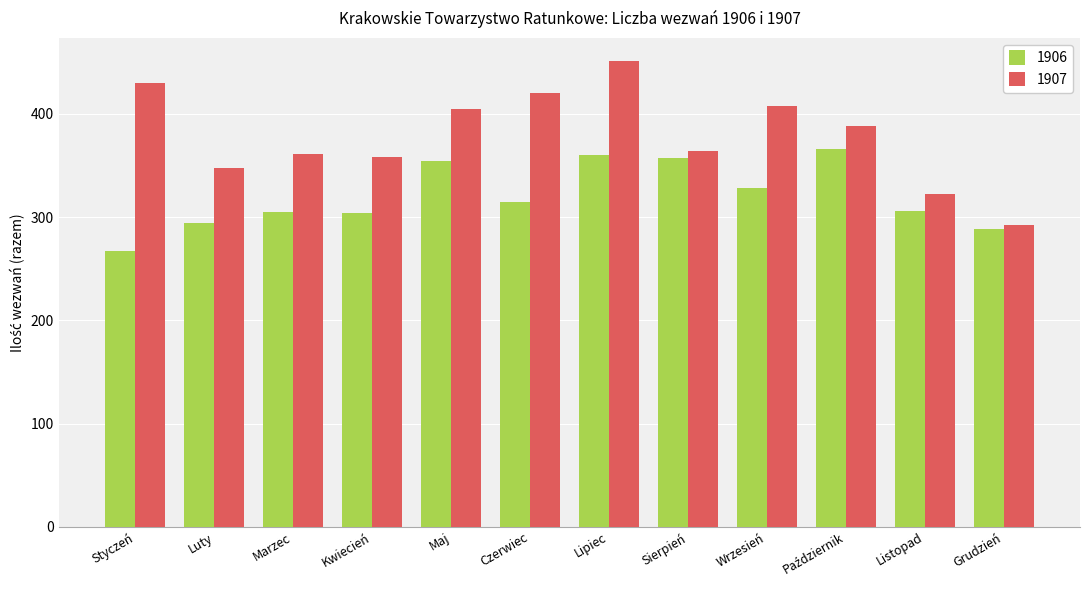

How many data points does each series have?

12